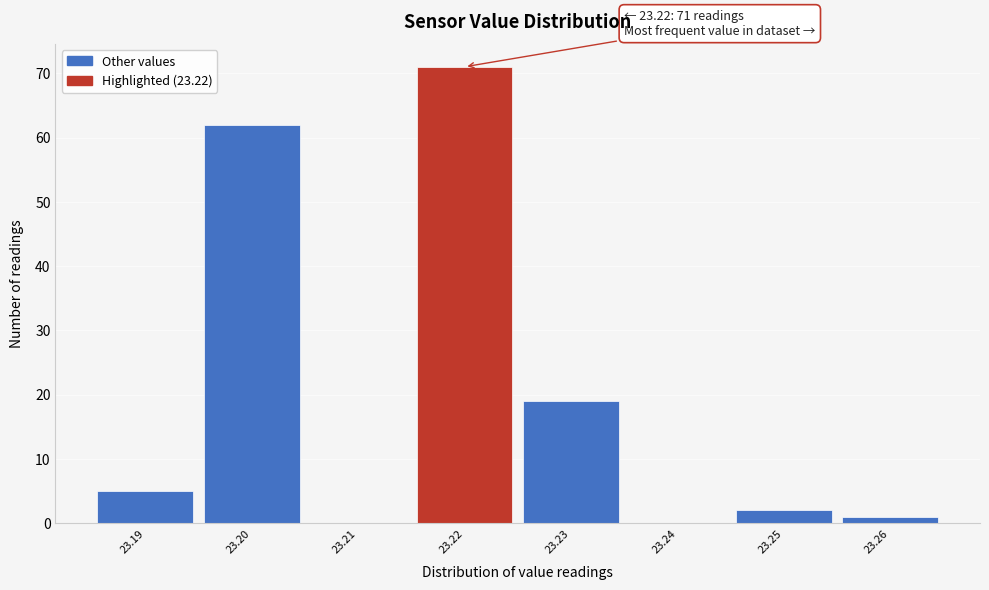

Over which range of the x-axis is the bar tallest?

23.215 to 23.225